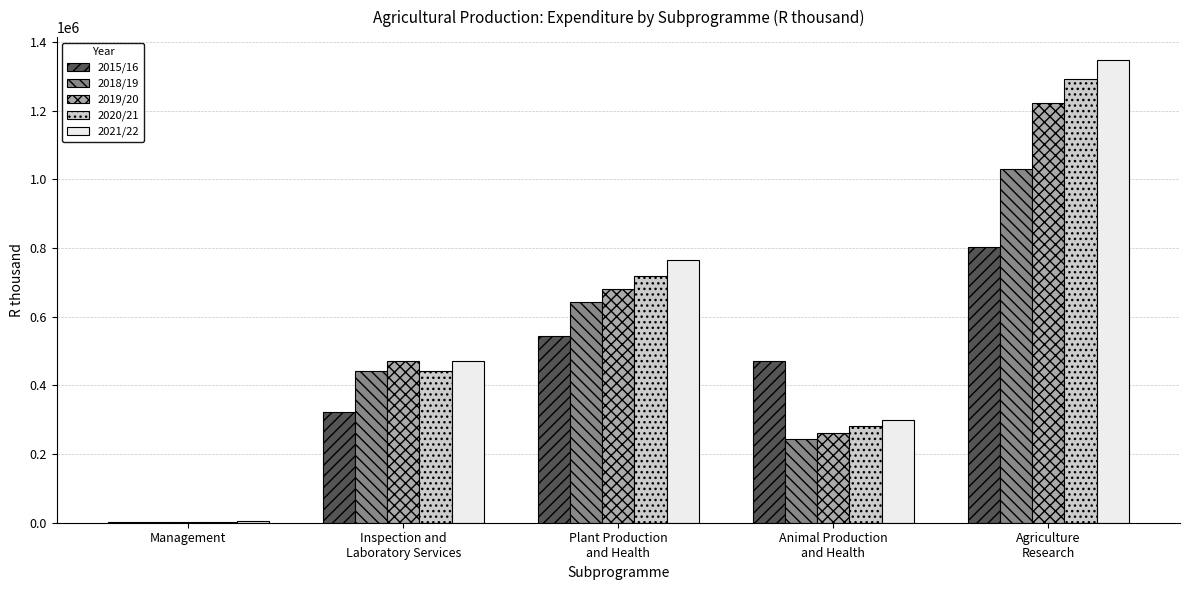

What is the maximum value shown in the chart?

1347336